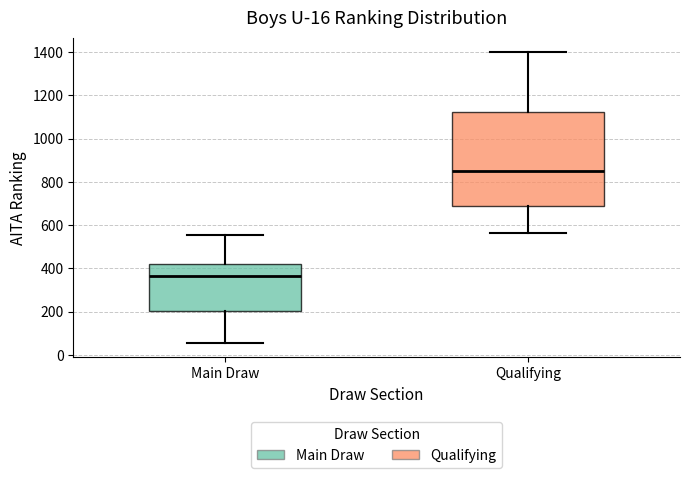

Which box's median line is the highest?

Qualifying